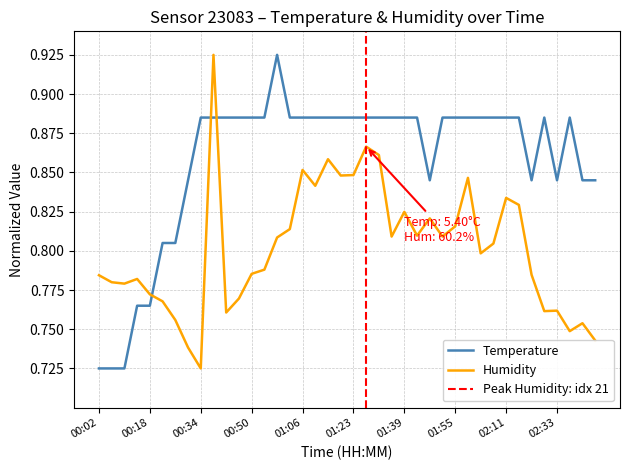

Which series ends up on top after the final intersection of Temperature and Humidity?

Temperature